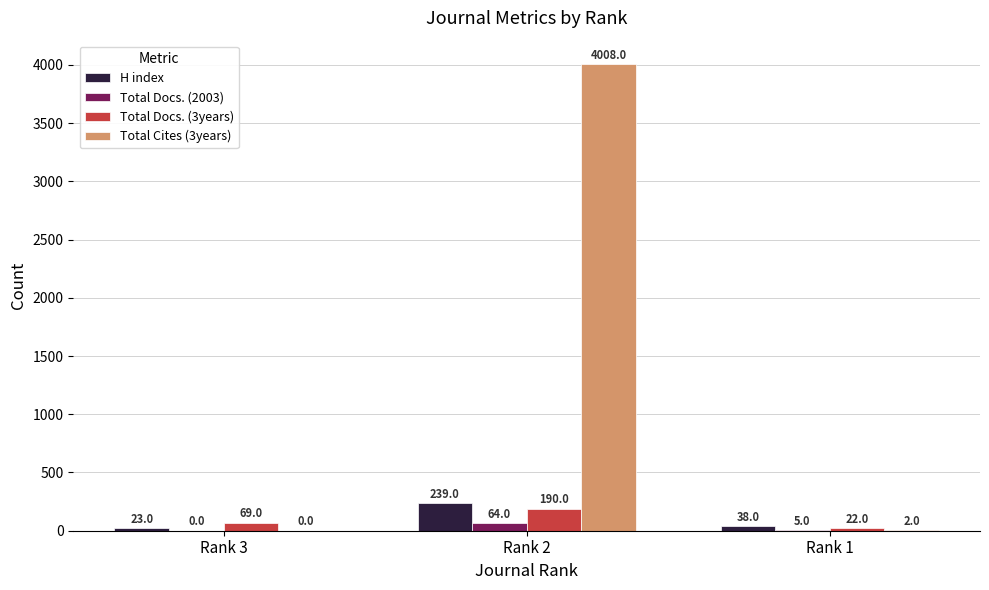

How many groups of bars are there?

3